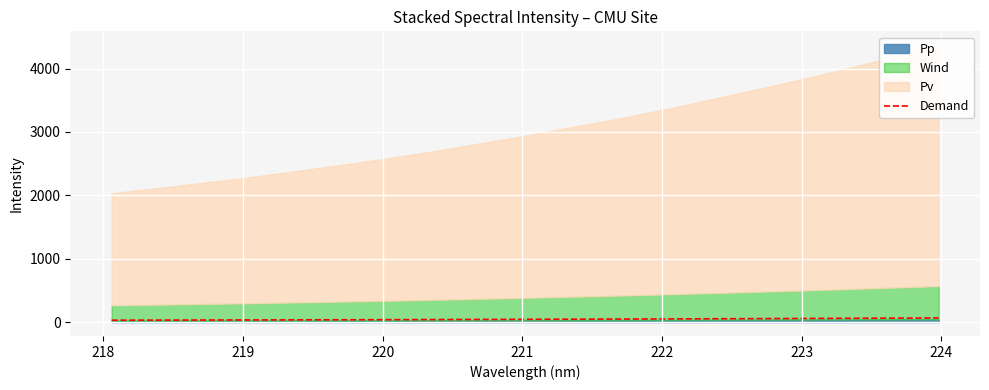

Reading left to right, extract all data points from this chart.

30.5	31.2	31.9	32.7	33.4	34.2	35.0	35.8	36.7	37.5	38.5	39.4	40.4	41.4	42.5	43.6	44.7	45.9	47.0	48.2	49.4	50.7	52.1	53.4	54.8	56.2	57.7	59.2	60.7	62.3	63.9	65.5